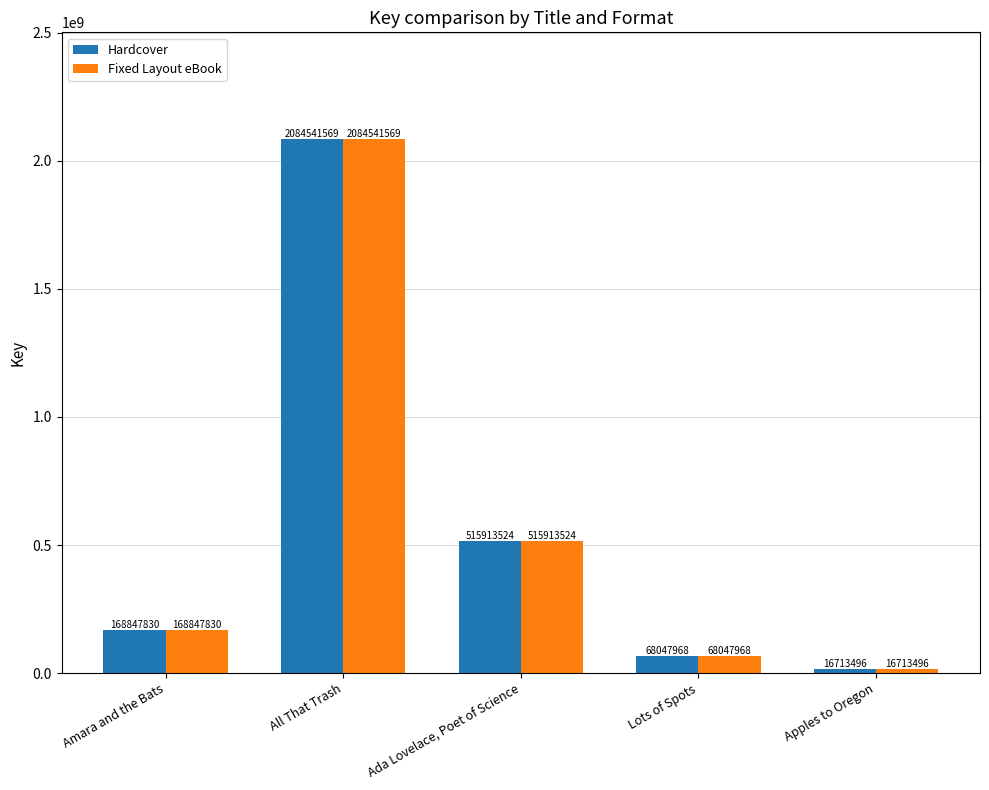

What is the lowest value of the Fixed Layout eBook series?

16713496